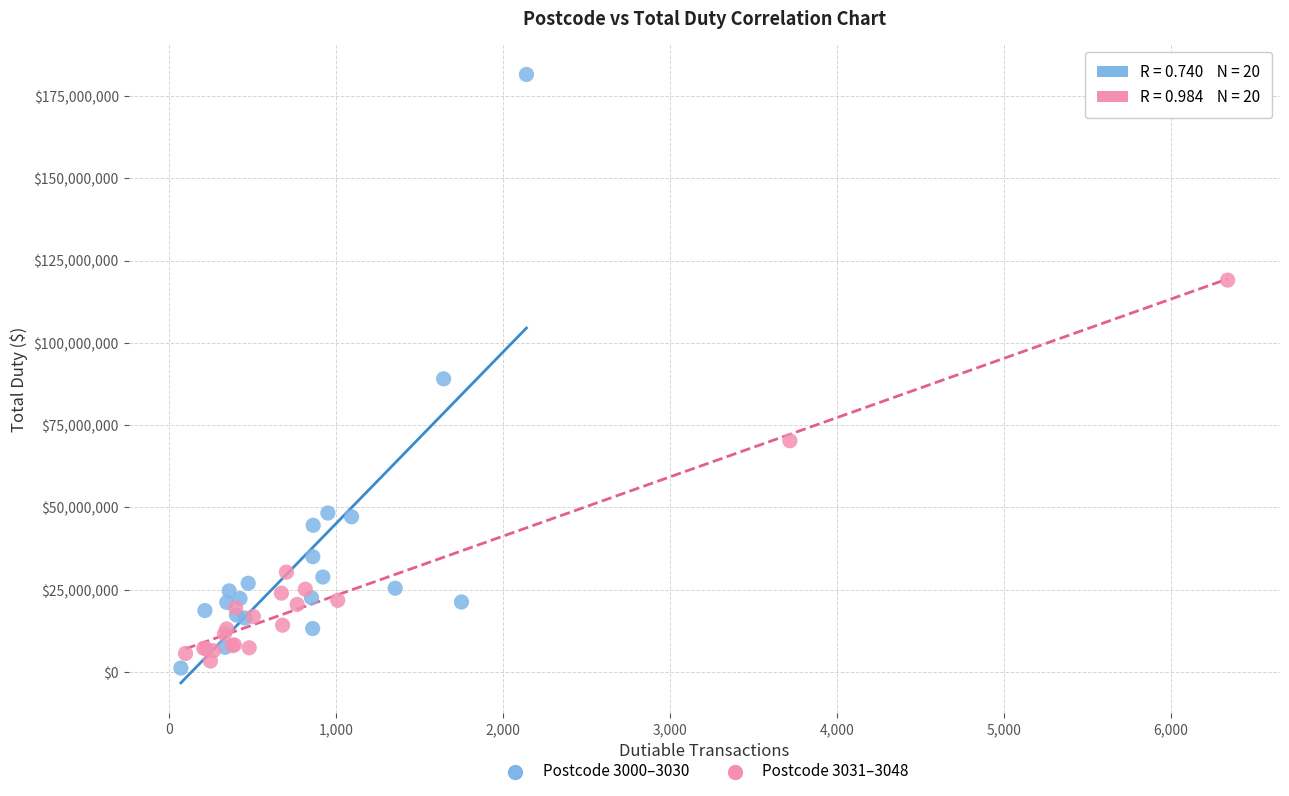

Which series contains the highest Y value?

Postcode 3000–3030